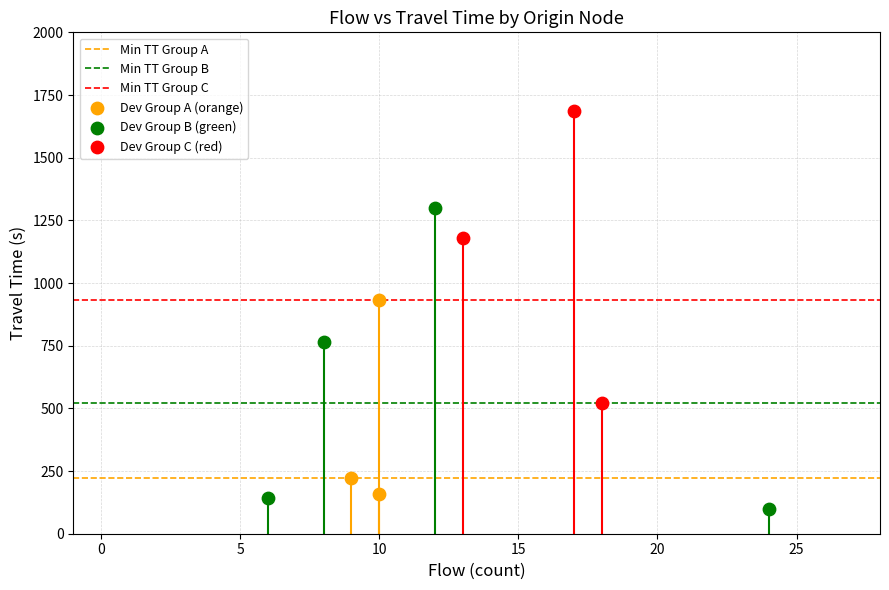

Which series contains the highest Y value?

Dev Group C (red)